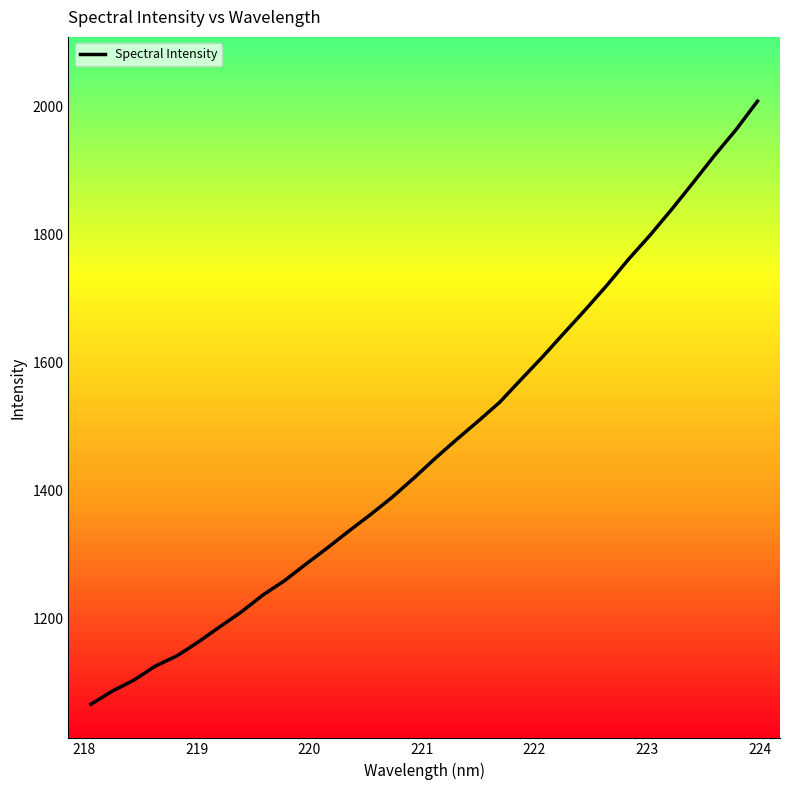

What is the difference between the maximum and minimum values?

942.1